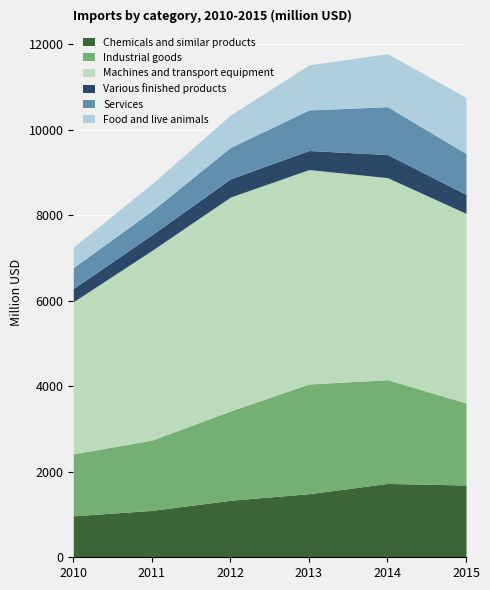

Reading left to right, list all the values displayed in this chart.

Chemicals and similar products: 2010=970.2	2011=1096.9	2012=1334.0	2013=1487.3	2014=1727.9	2015=1691.4
Industrial goods: 2010=1449.7	2011=1644.5	2012=2090.1	2013=2568.0	2014=2427.4	2015=1919.0
Machines and transport equipment: 2010=3559.9	2011=4439.2	2012=5005.2	2013=5017.7	2014=4729.2	2015=4437.7
Various finished products: 2010=309.3	2011=366.1	2012=425.9	2013=445.9	2014=539.9	2015=445.6
Services: 2010=490.4	2011=561.5	2012=736.4	2013=949.6	2014=1120.2	2015=954.1
Food and live animals: 2010=476.6	2011=631.0	2012=758.2	2013=1052.9	2014=1240.2	2015=1314.2